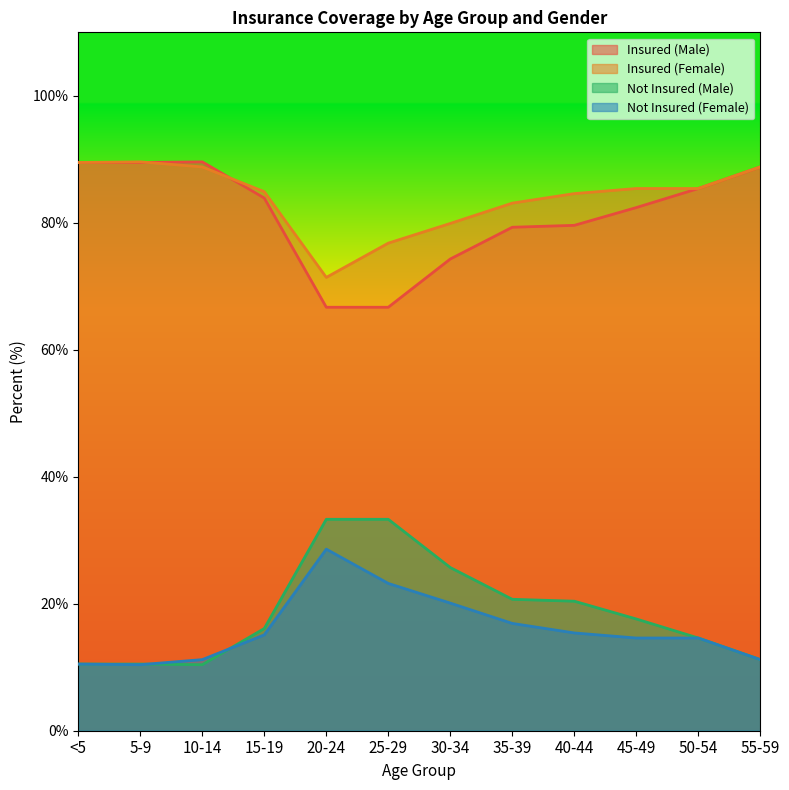

Reading left to right, list all the values displayed in this chart.

Insured (Male): <5=89.5	5-9=89.5	10-14=89.6	15-19=83.9	20-24=66.7	25-29=66.7	30-34=74.3	35-39=79.3	40-44=79.6	45-49=82.4	50-54=85.4	55-59=88.8
Insured (Female): <5=89.5	5-9=89.6	10-14=88.8	15-19=84.9	20-24=71.4	25-29=76.8	30-34=79.9	35-39=83.1	40-44=84.6	45-49=85.4	50-54=85.4	55-59=88.8
Not Insured (Male): <5=10.5	5-9=10.5	10-14=10.4	15-19=16.1	20-24=33.3	25-29=33.3	30-34=25.7	35-39=20.7	40-44=20.4	45-49=17.6	50-54=14.6	55-59=11.2
Not Insured (Female): <5=10.5	5-9=10.4	10-14=11.2	15-19=15.1	20-24=28.6	25-29=23.2	30-34=20.1	35-39=16.9	40-44=15.4	45-49=14.6	50-54=14.6	55-59=11.2